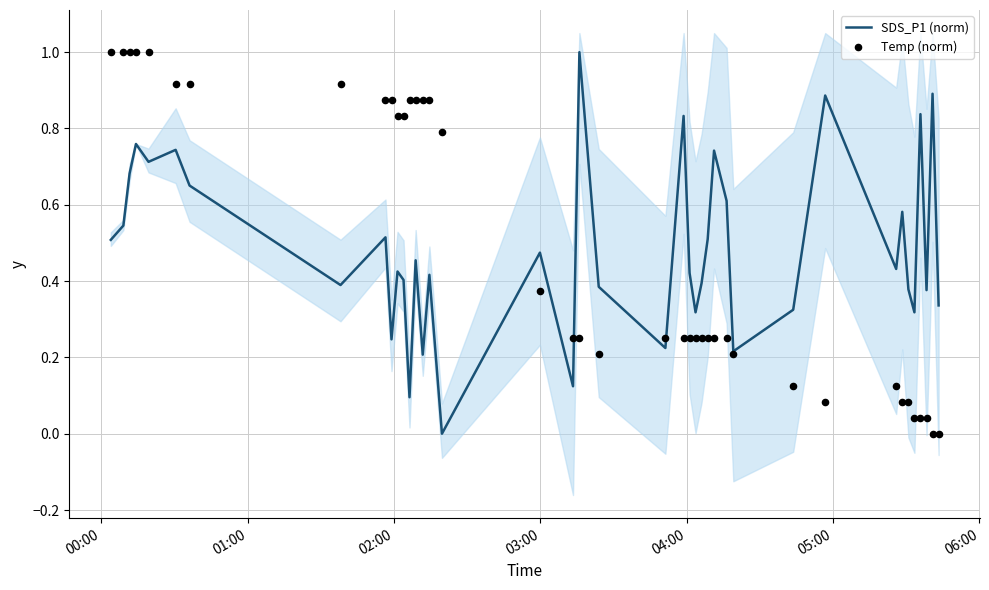

At how many categories does at least one series exceed 0?

40